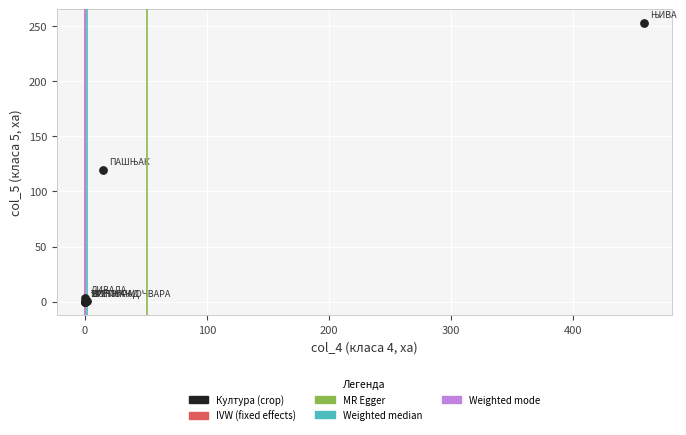

What Y value in the scatter plot is closest to 126?

119.9